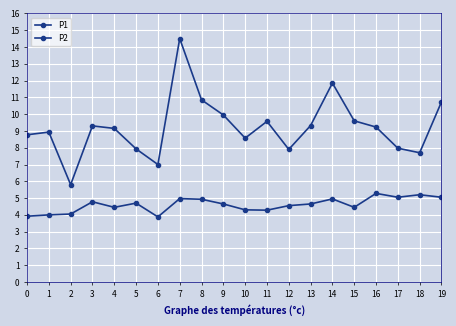

Which series has the largest total across all categories?

P1